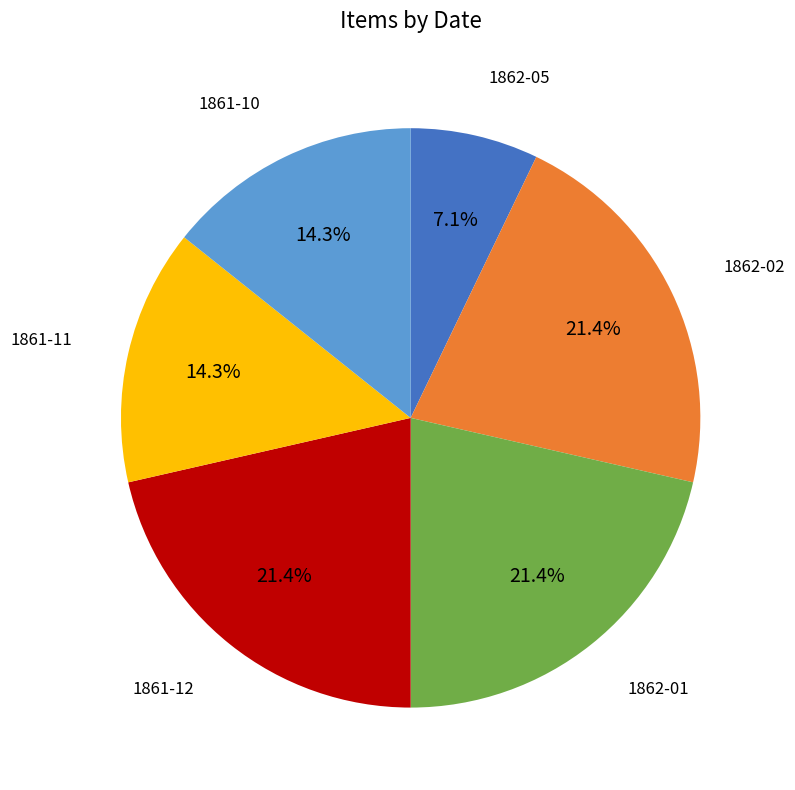

Is there any slice that represents more than half of the pie?

No